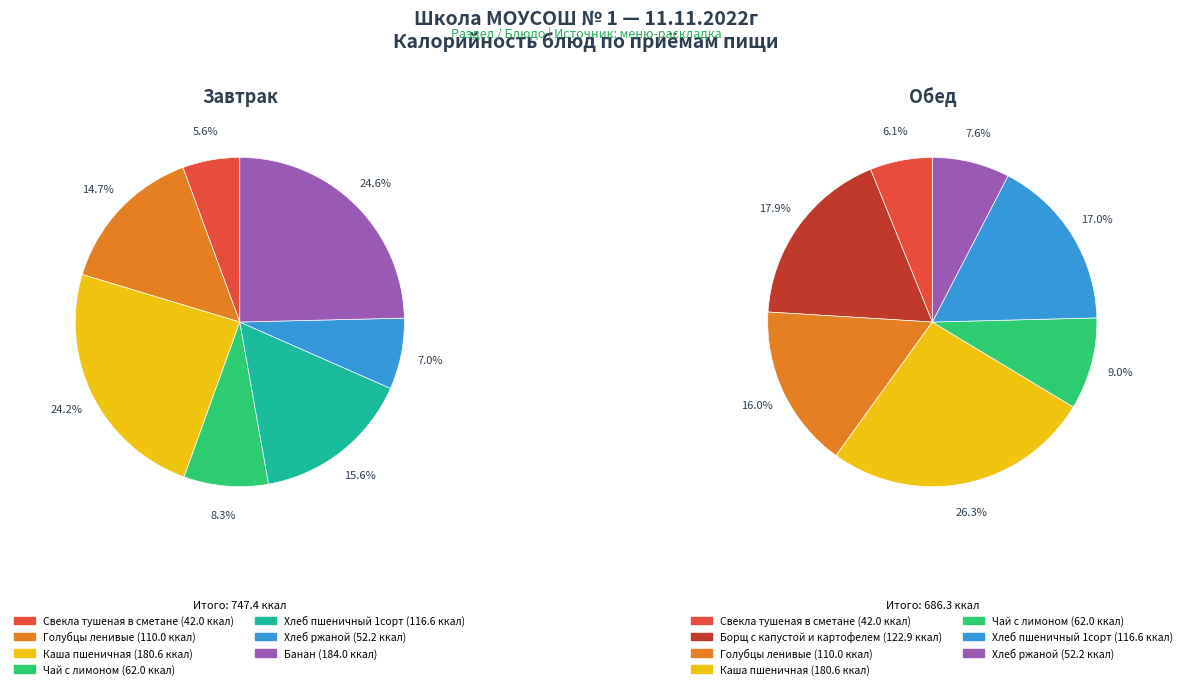

What is the change in value from Завтрак to Обед?

-61.1